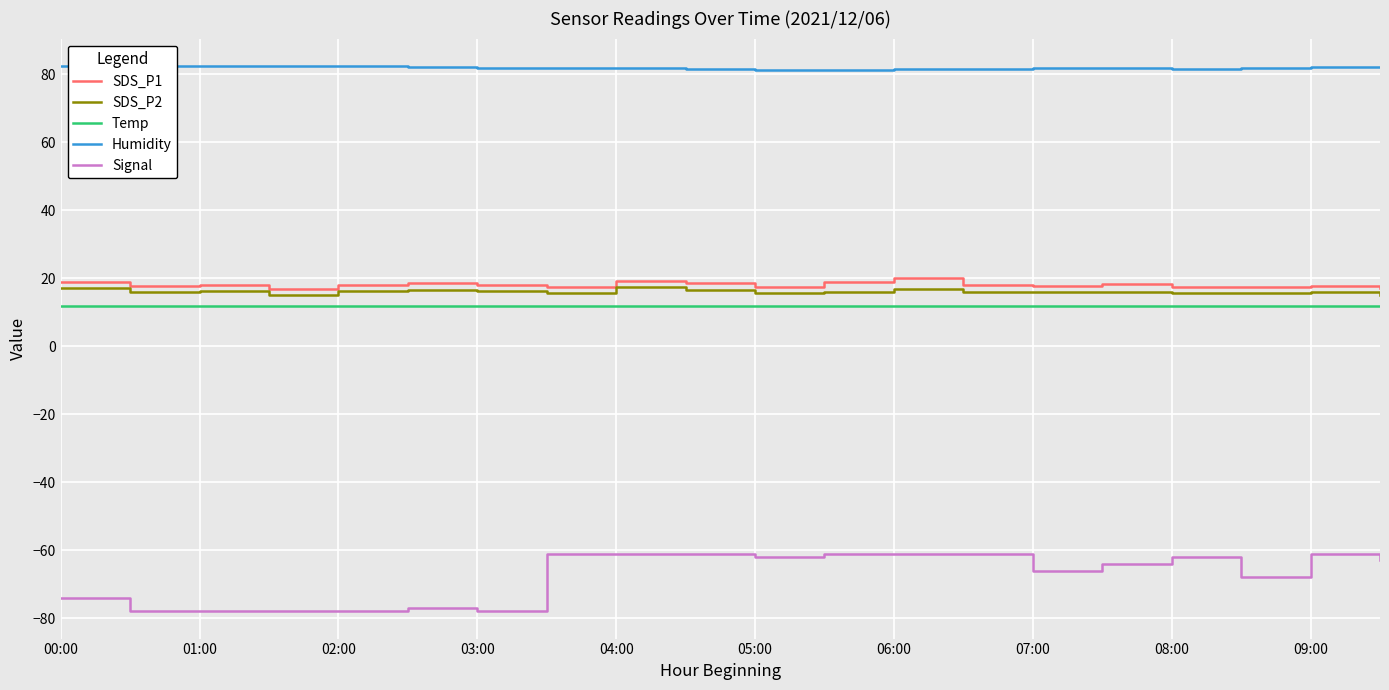

The value of SDS_P1 at 04:00 is 12.1. True or false?

False